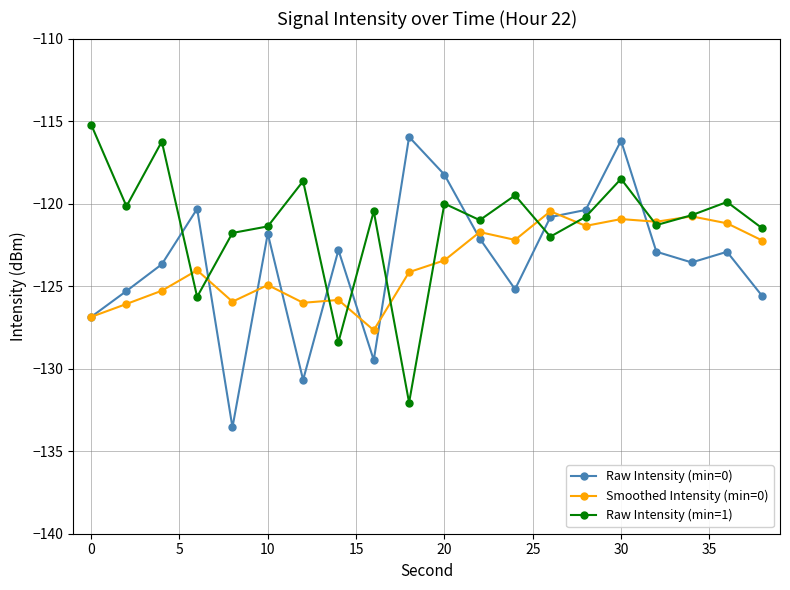

Which series has the largest total across all categories?

Raw Intensity (min=1)